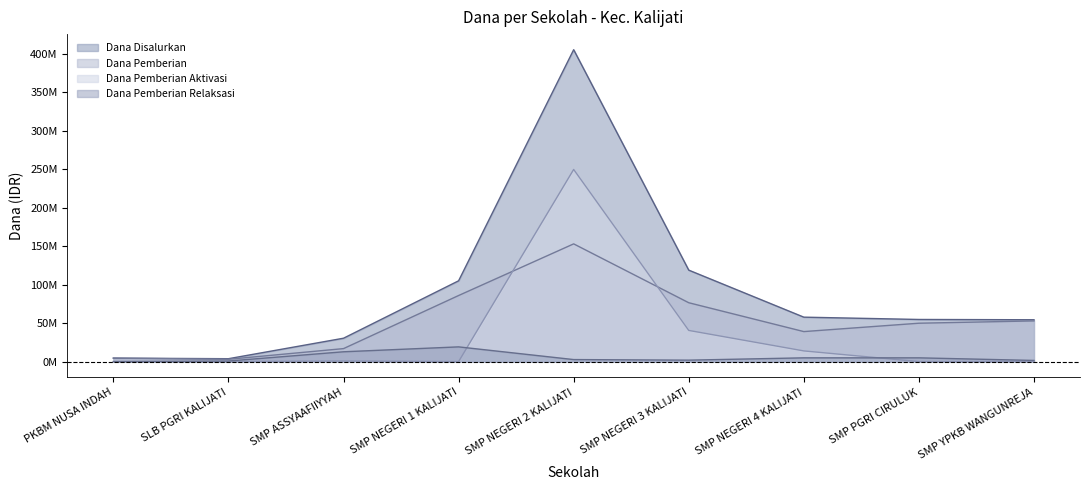

Is it true that Dana Pemberian Relaksasi equals 4875000 at SMP NEGERI 4 KALIJATI?

True